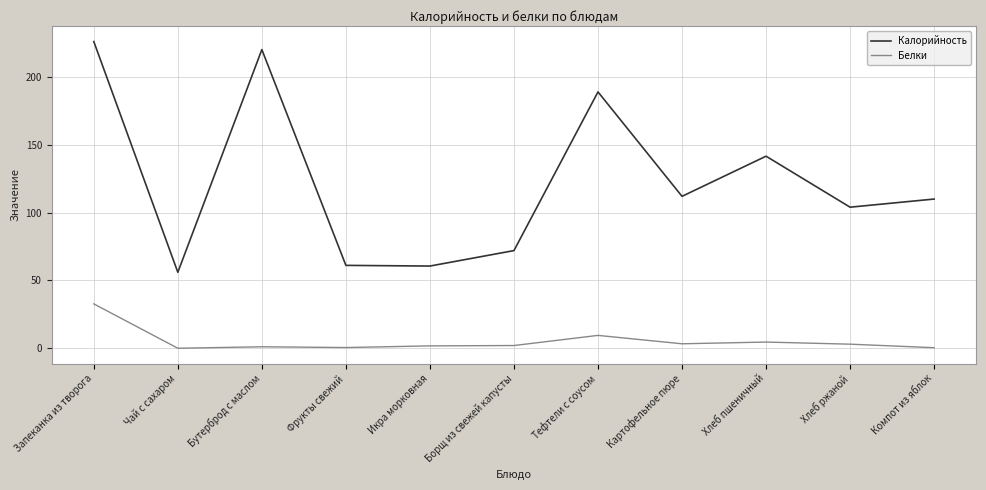

What is the difference between the maximum and minimum values in the Белки series?

32.7